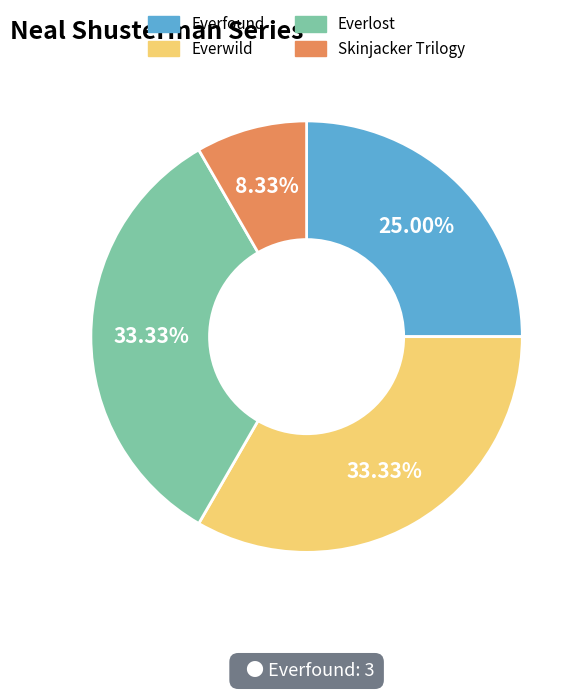

Which category has the smallest portion of the pie?

Skinjacker Trilogy